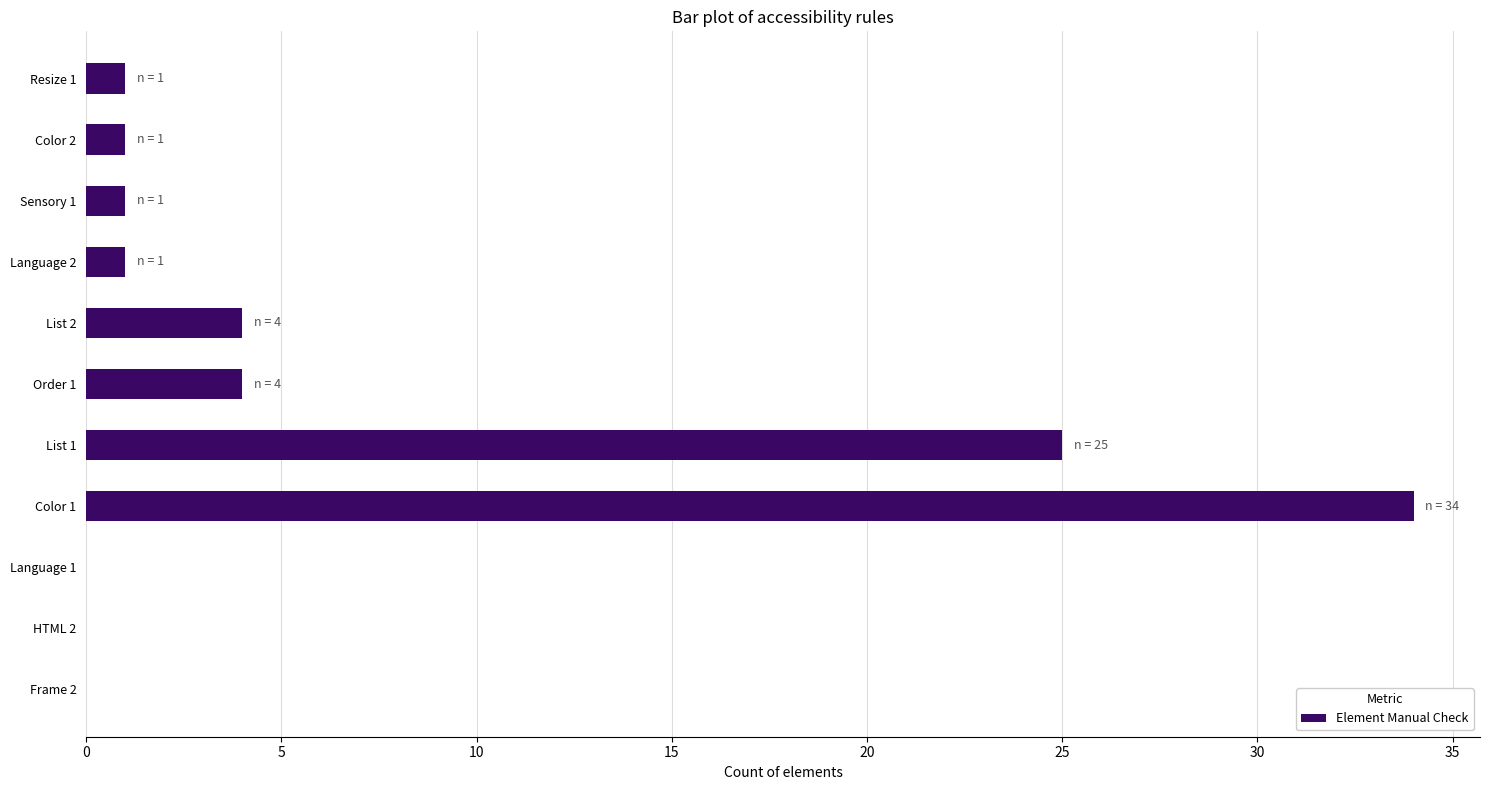

Reading bottom to top, extract all data points from this chart.

Frame 2=0	HTML 2=0	Language 1=0	Color 1=34	List 1=25	Order 1=4	List 2=4	Language 2=1	Sensory 1=1	Color 2=1	Resize 1=1